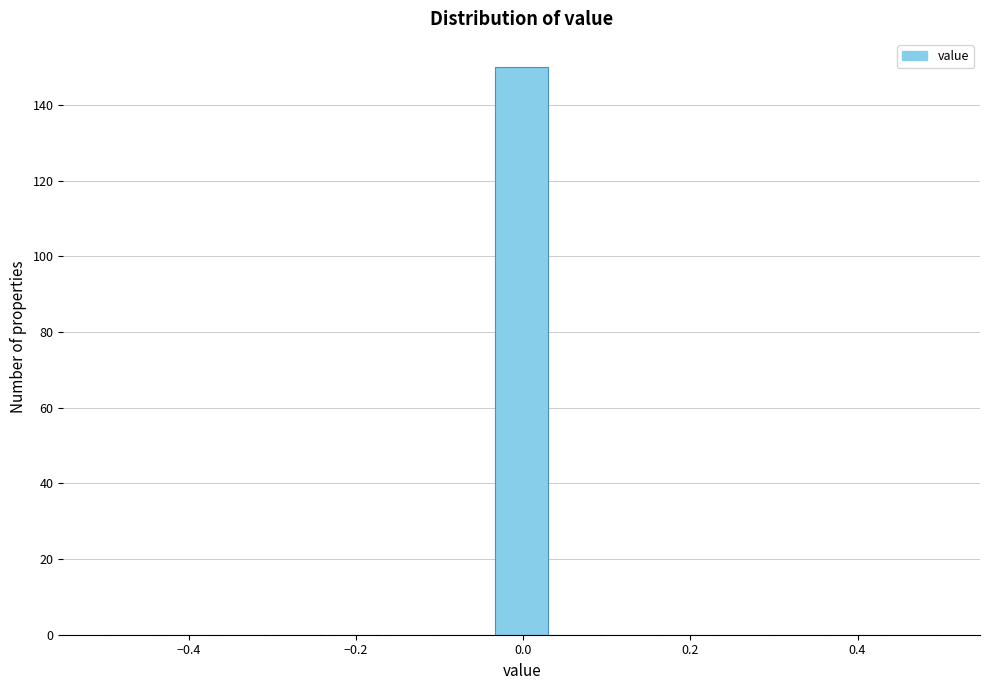

Read against the x-axis, roughly where is the centre of the tallest bar?

0.00